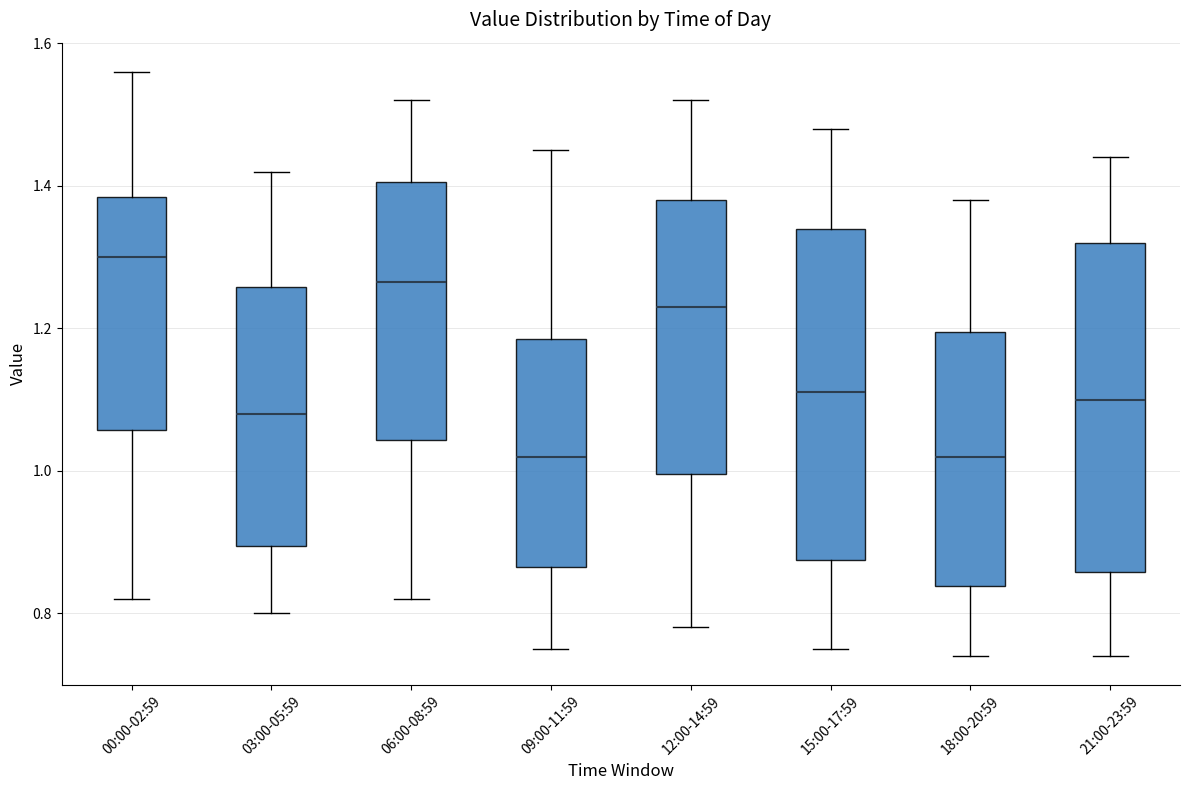

Reading left to right, transcribe this box plot: for each box, give where its median line is, the range the box spans, and where its two whiskers end, as read against the y-axis. The values are not printed on the chart, so give them approximately, as read against the axis.

00:00-02:59: median 1.30, box 1.06 to 1.38, whiskers 0.82 to 1.56
03:00-05:59: median 1.08, box 0.90 to 1.26, whiskers 0.80 to 1.42
06:00-08:59: median 1.26, box 1.04 to 1.40, whiskers 0.82 to 1.52
09:00-11:59: median 1.02, box 0.86 to 1.18, whiskers 0.76 to 1.46
12:00-14:59: median 1.24, box 1.00 to 1.38, whiskers 0.78 to 1.52
15:00-17:59: median 1.12, box 0.88 to 1.34, whiskers 0.76 to 1.48
18:00-20:59: median 1.02, box 0.84 to 1.20, whiskers 0.74 to 1.38
21:00-23:59: median 1.10, box 0.86 to 1.32, whiskers 0.74 to 1.44